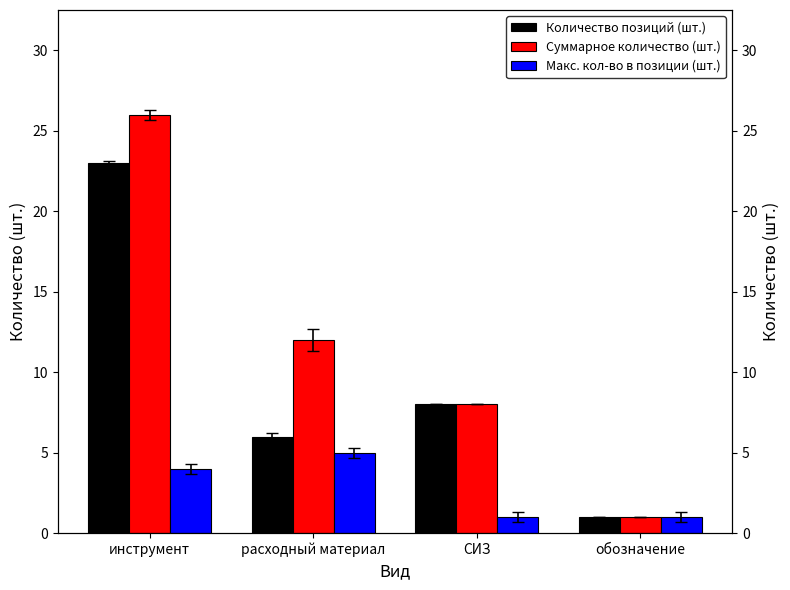

True or false: Количество позиций (шт.) has a value of 13 at СИЗ.

False